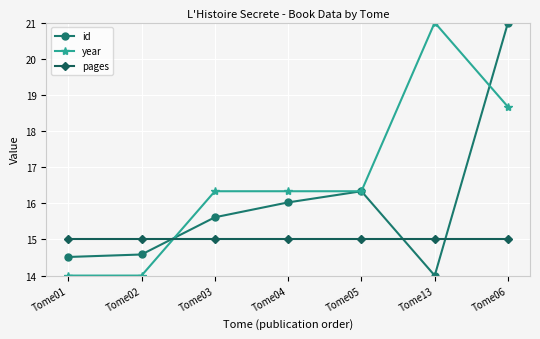

What value does the year series have at Tome05?

16.3